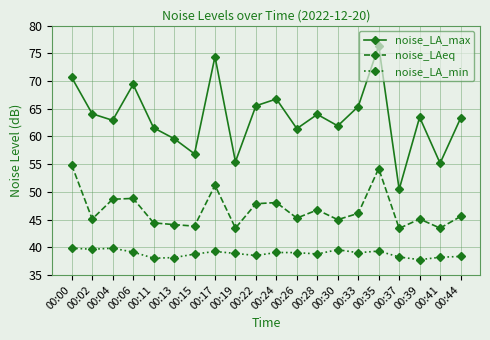

What is the value of the noise_LAeq point at the 17th from the left?

43.4